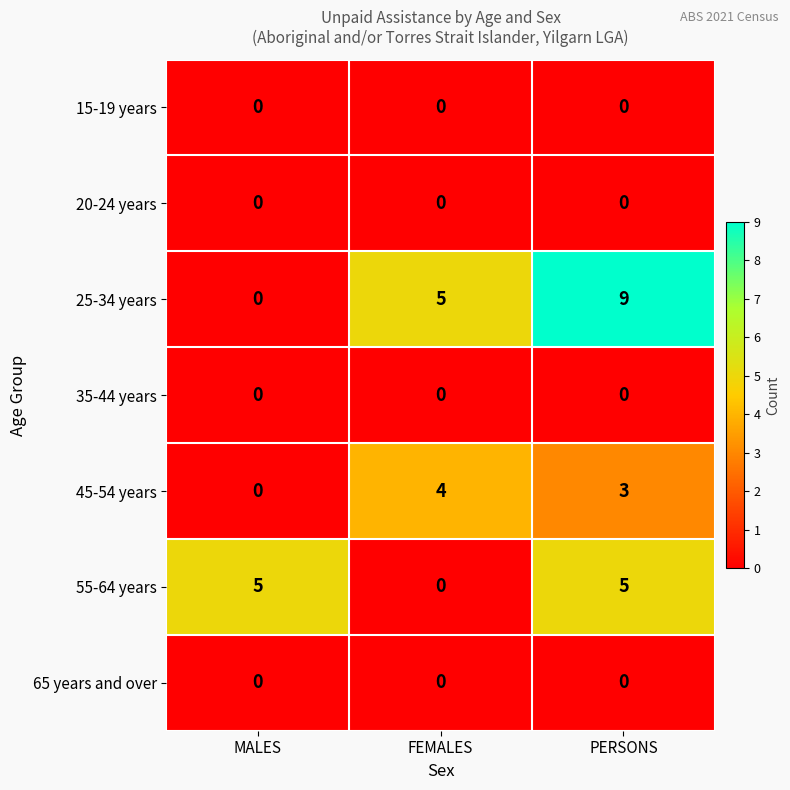

What is the highest value of the 55-64 years series?

5